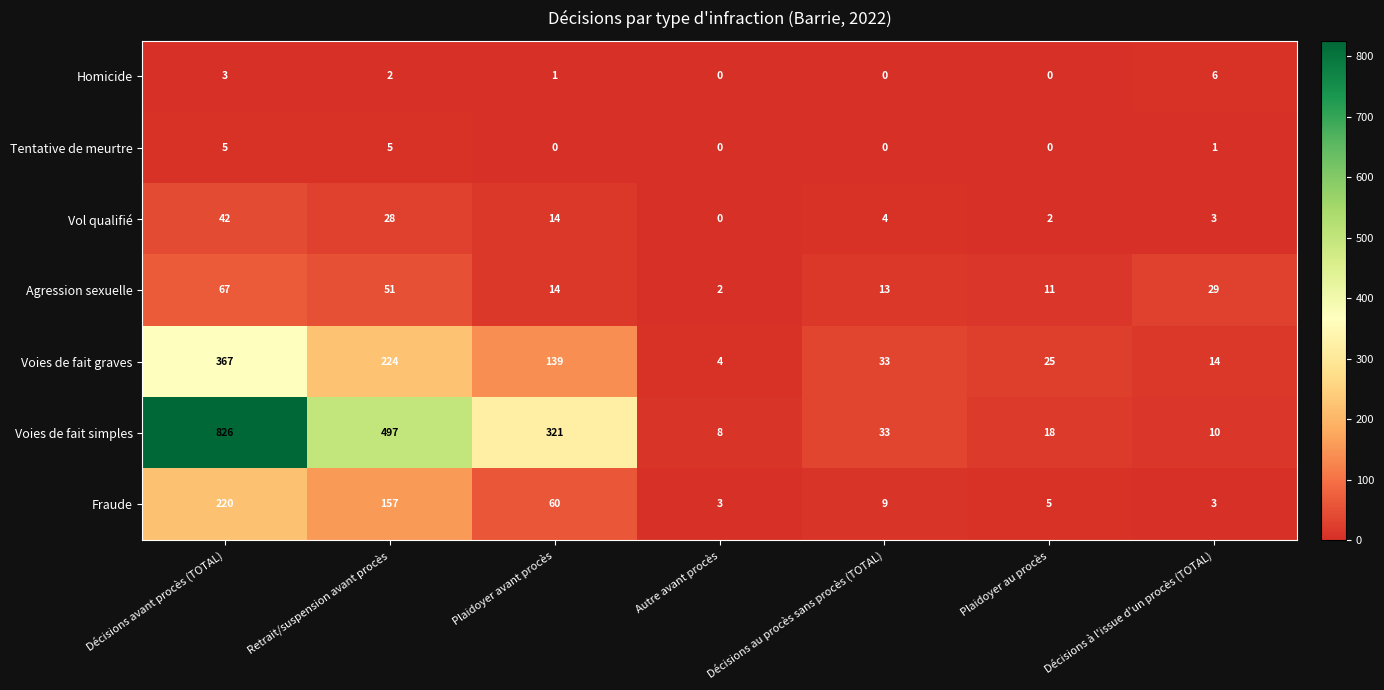

What is the spread (max minus min) of values at Décisions à l'issue d'un procès (TOTAL)?

28